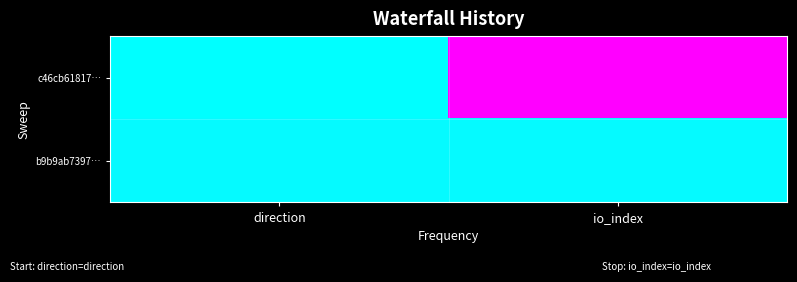

Between io_index and direction, which is larger?

io_index